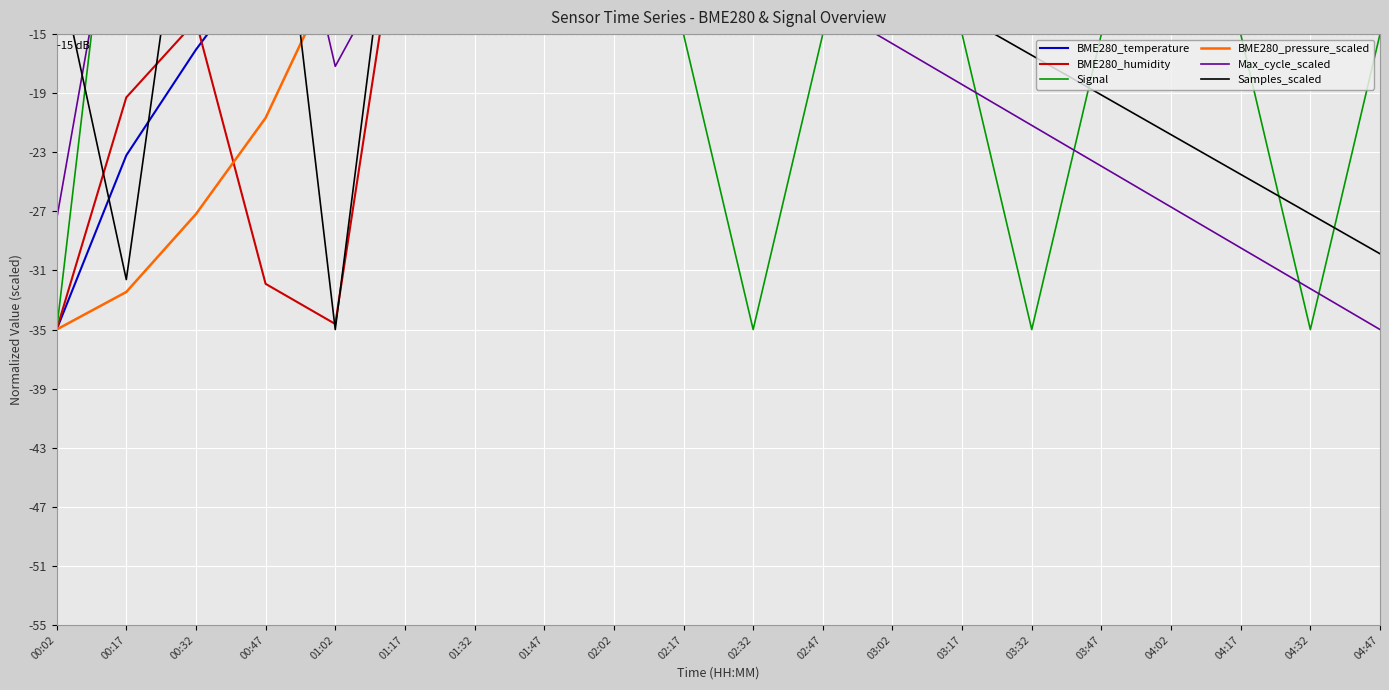

How many lines are shown in the chart?

6